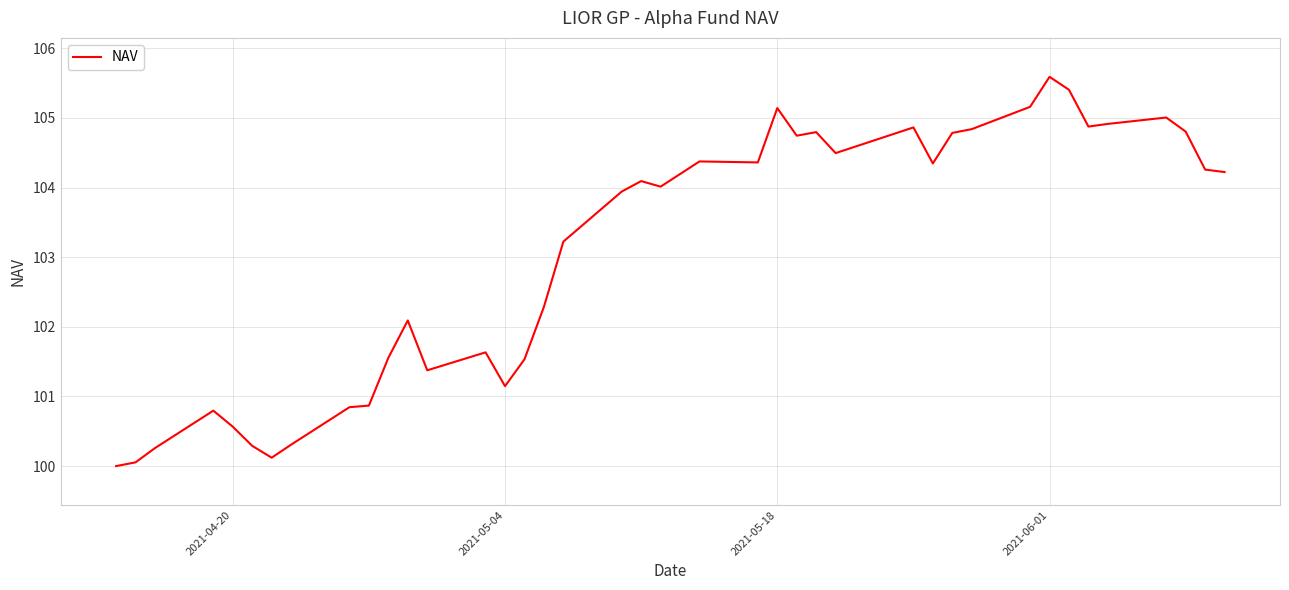

What is the maximum value shown in the chart?

105.6